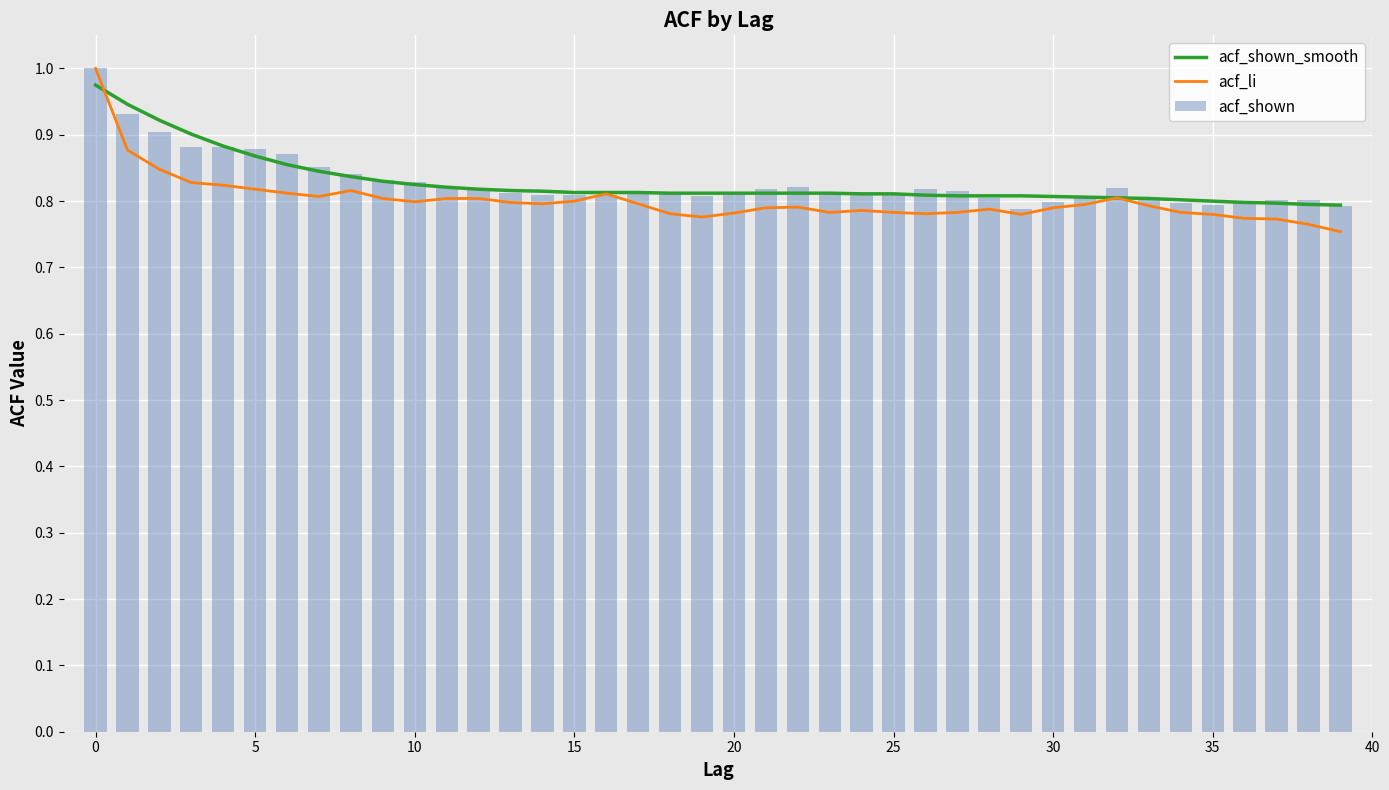

What is the sum of all acf_li values?

32.1